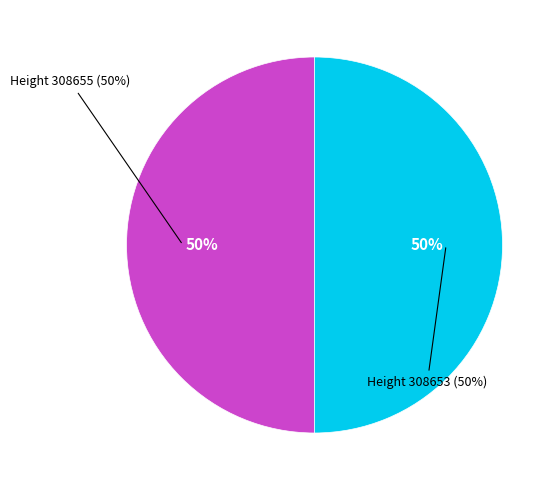

Between 308653 and 308655, which is larger?

308653